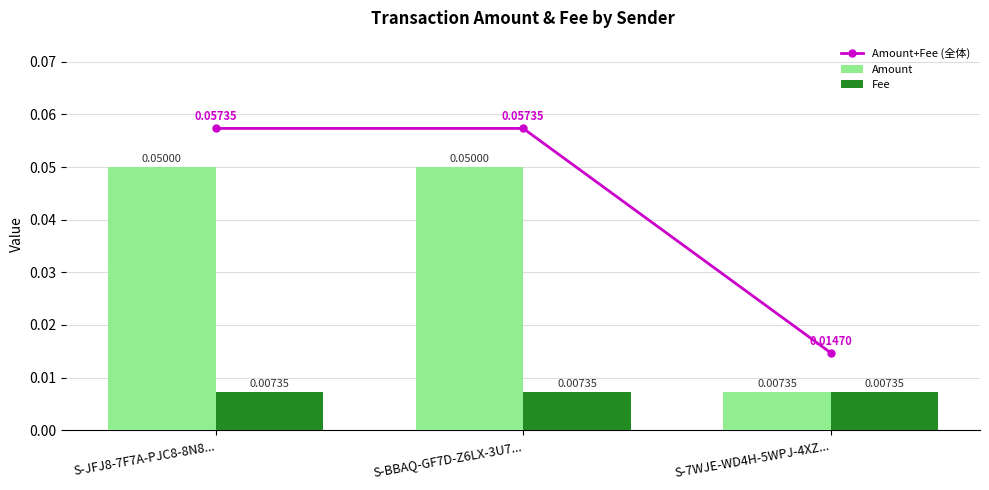

At how many categories does at least one series exceed 0?

3